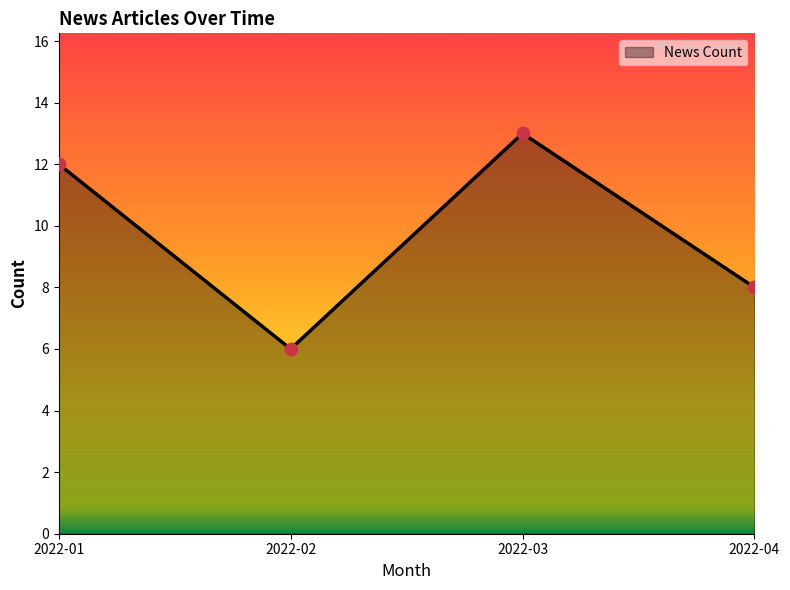

Which has a higher value, 2022-02 or 2022-01?

2022-01